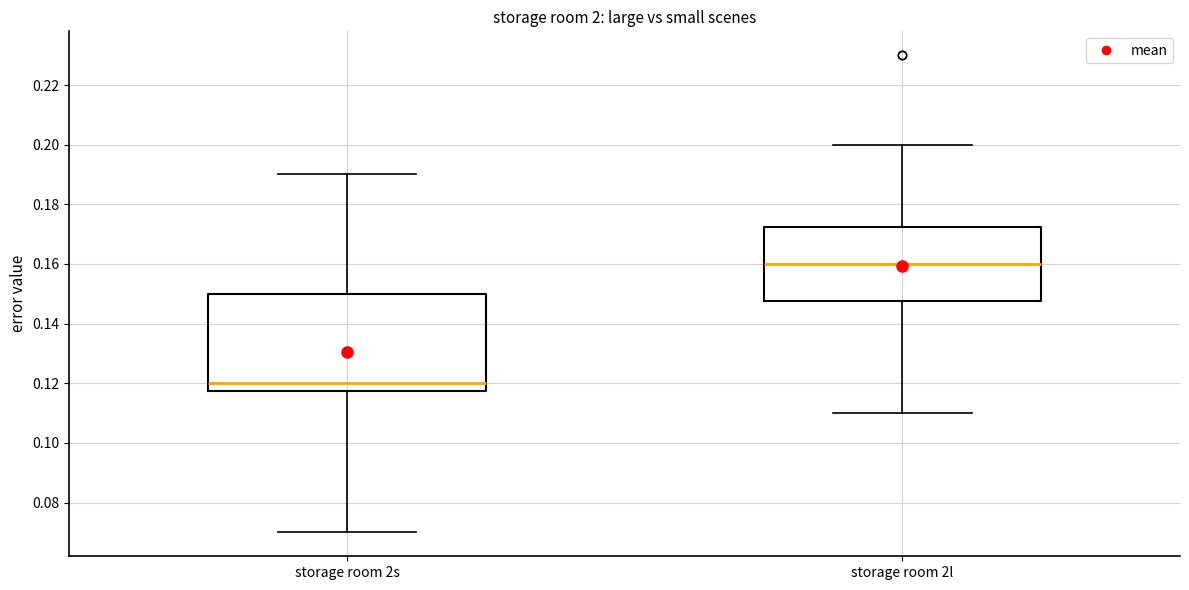

Where does the upper whisker of the box for storage room 2s end on the y-axis? The values are not printed on the chart, so give them approximately, as read against the axis.

0.190